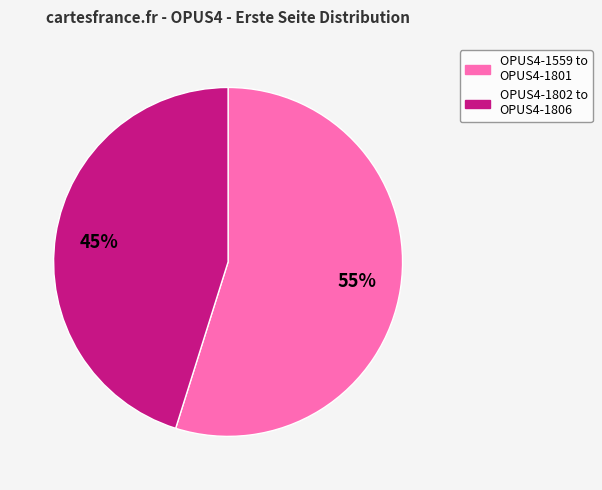

Is there a majority slice in this chart?

Yes